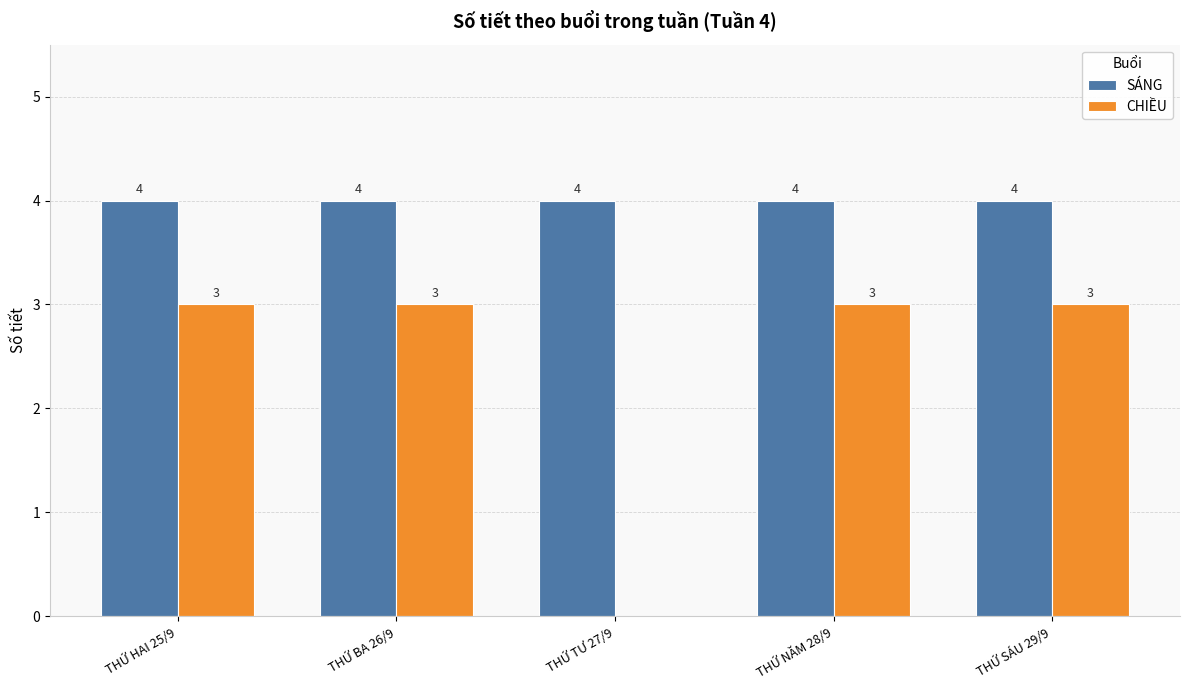

Which series has the largest range (max minus min)?

CHIỀU